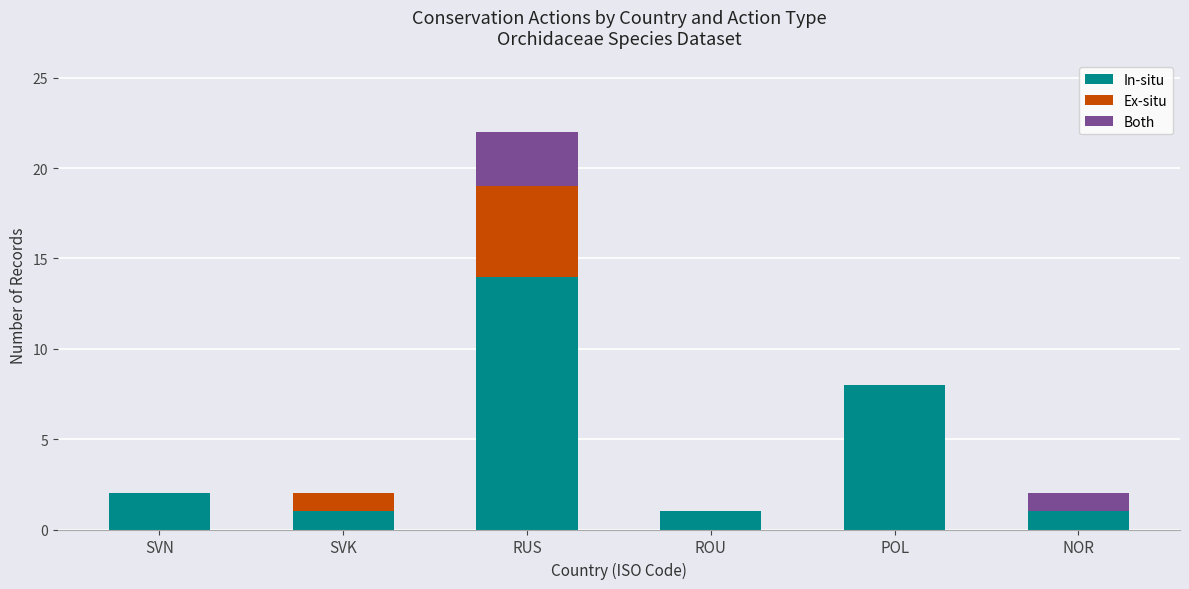

Reading left to right, what are the values for In-situ?

SVN=2	SVK=1	RUS=14	ROU=1	POL=8	NOR=1